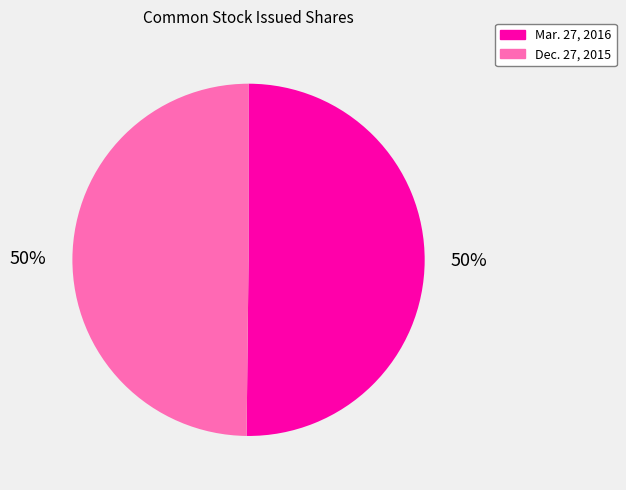

What percentage is the Mar. 27, 2016 slice, to the nearest percent?

50%